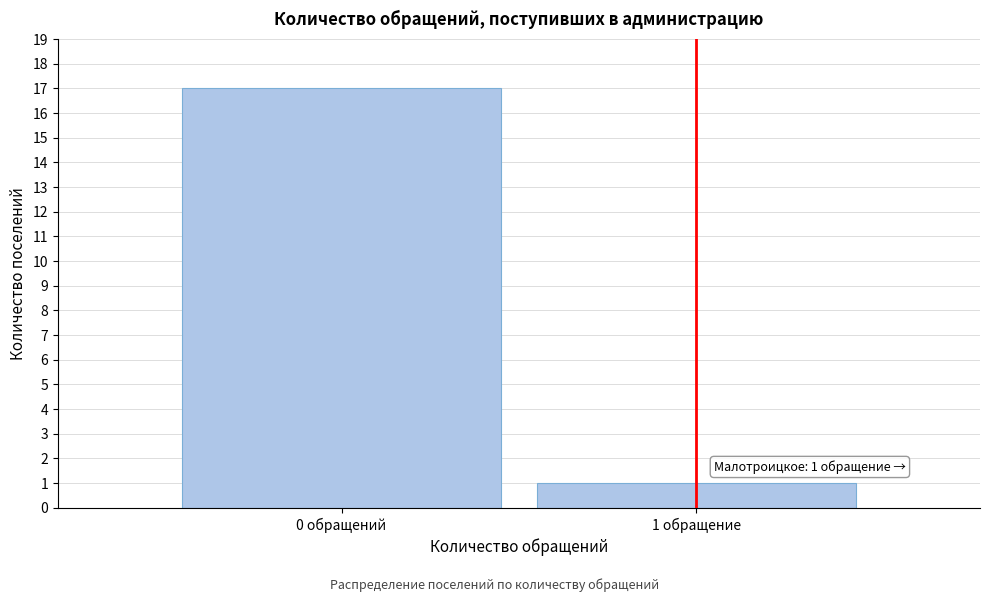

Reading left to right, extract all data points from this chart.

0 обращений=17	1 обращение=1